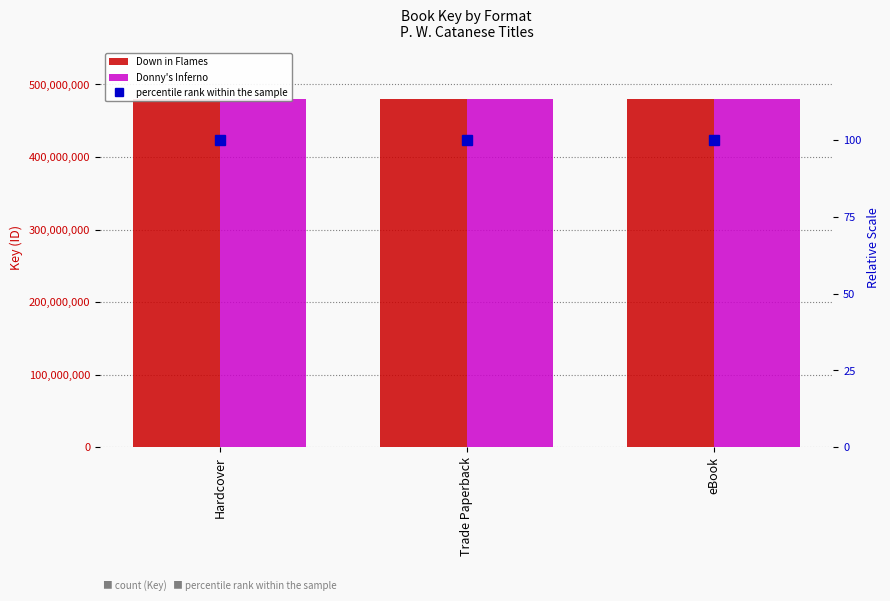

What is the sum of the percentile rank within the sample values at Trade Paperback and Hardcover?

200